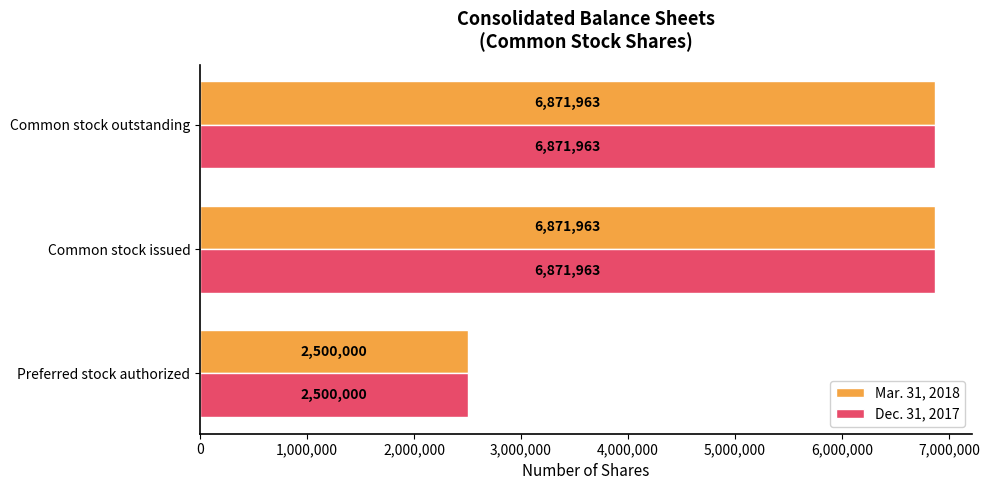

What is the total value across all series at Preferred stock authorized?

5000000